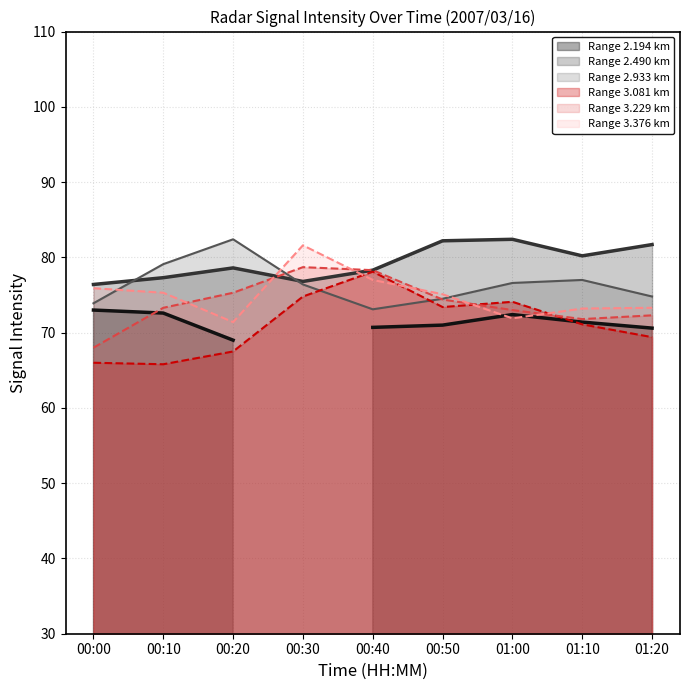

True or false: 3.081 and 2.490 cross at least once.

False